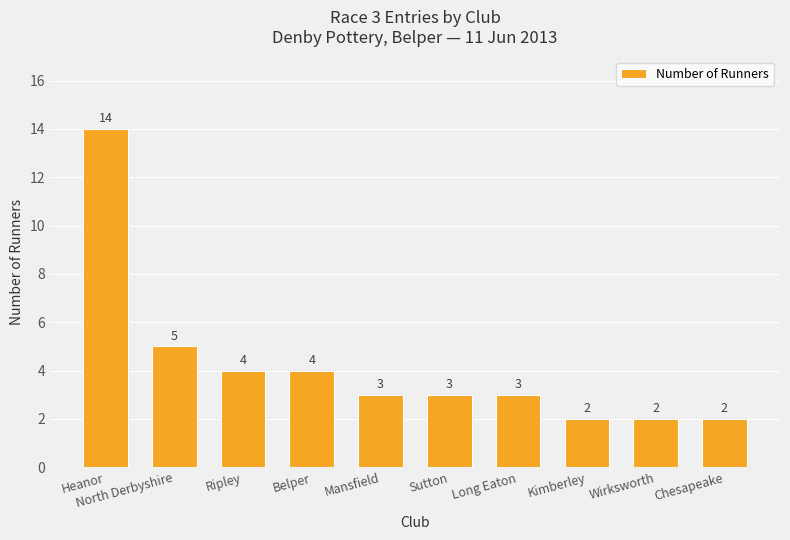

What is the smallest value displayed?

2